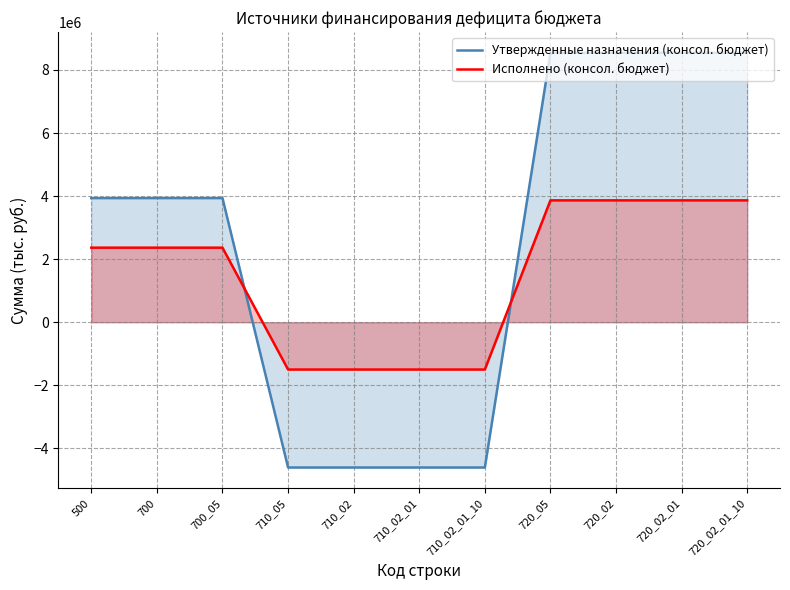

The value of Утвержденные назначения (консол. бюджет) at 700 is 3937035.0. True or false?

True